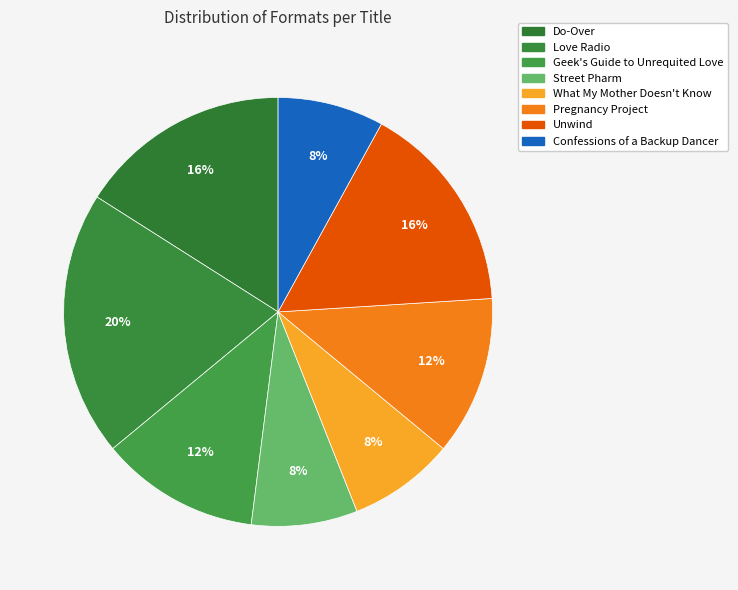

The Geek's Guide to Unrequited Love slice represents 2% of the pie. True or false?

False